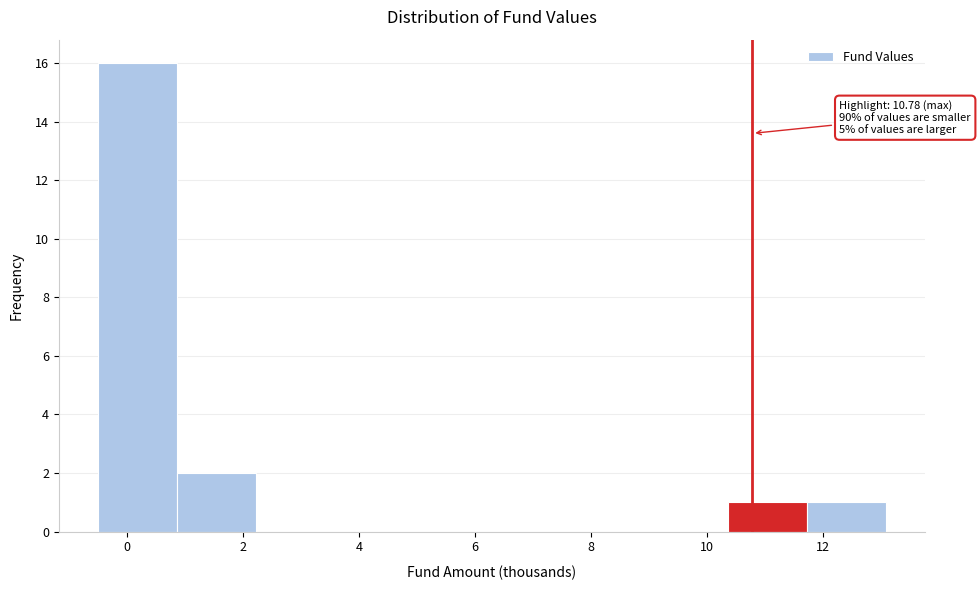

Over which range of the x-axis is the bar tallest?

-0.4 to 0.8